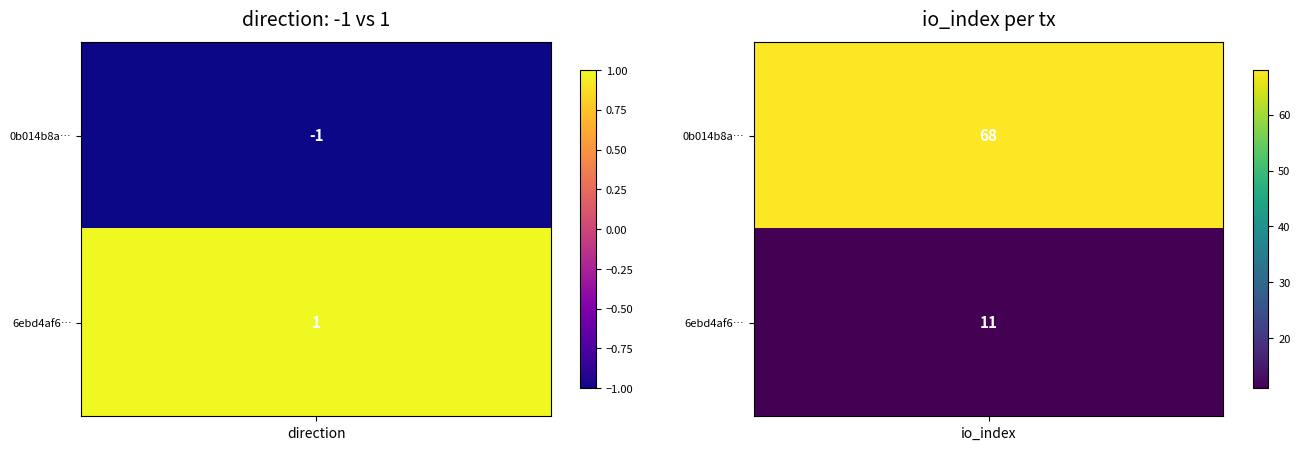

At how many categories does at least one series exceed 30?

1